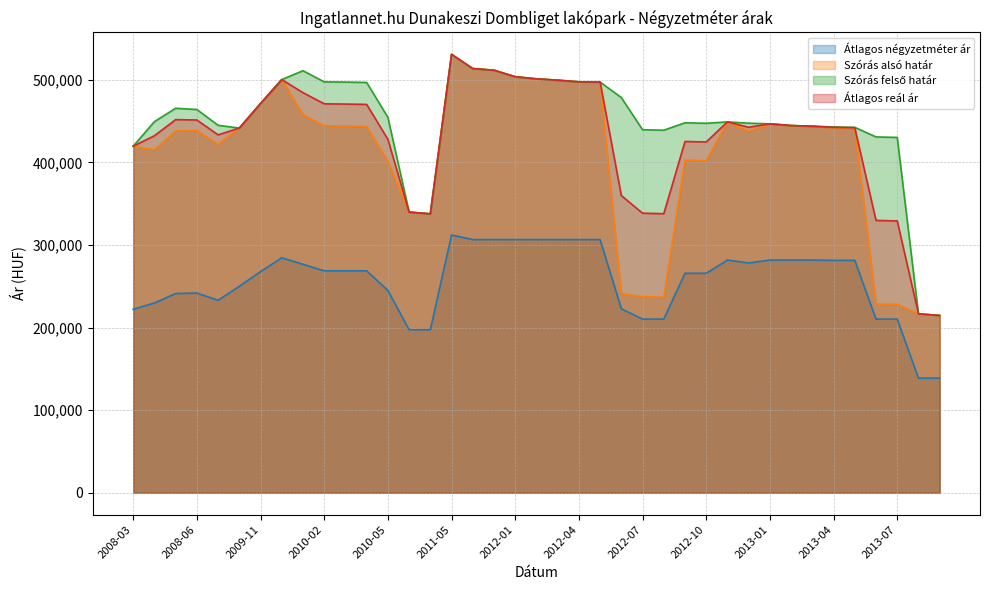

Does the chart display data point markers on the line(s)?

No